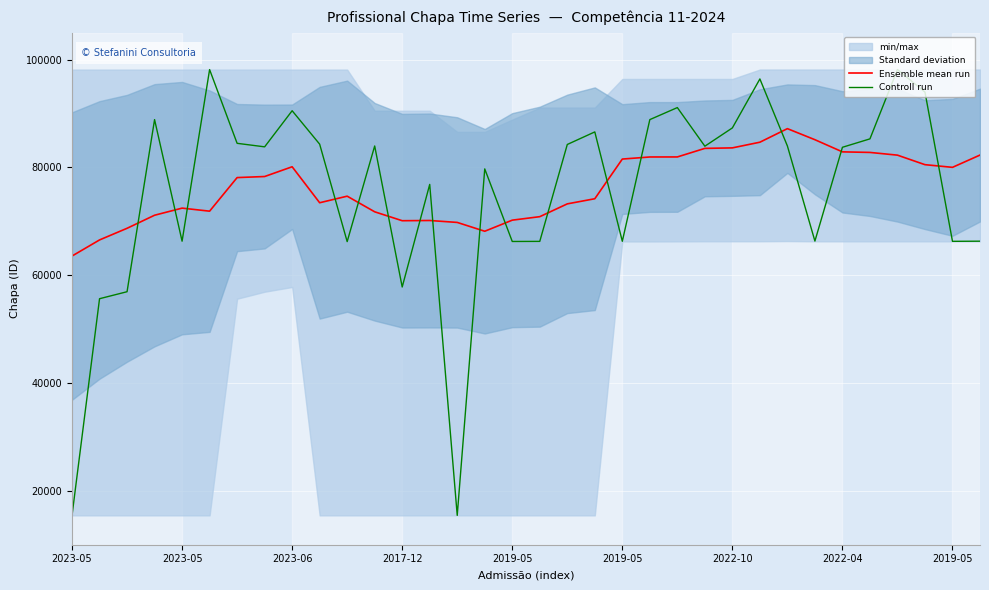

In Ensemble mean run, how many points are higher than both neighbors (excluding endpoints)?

5